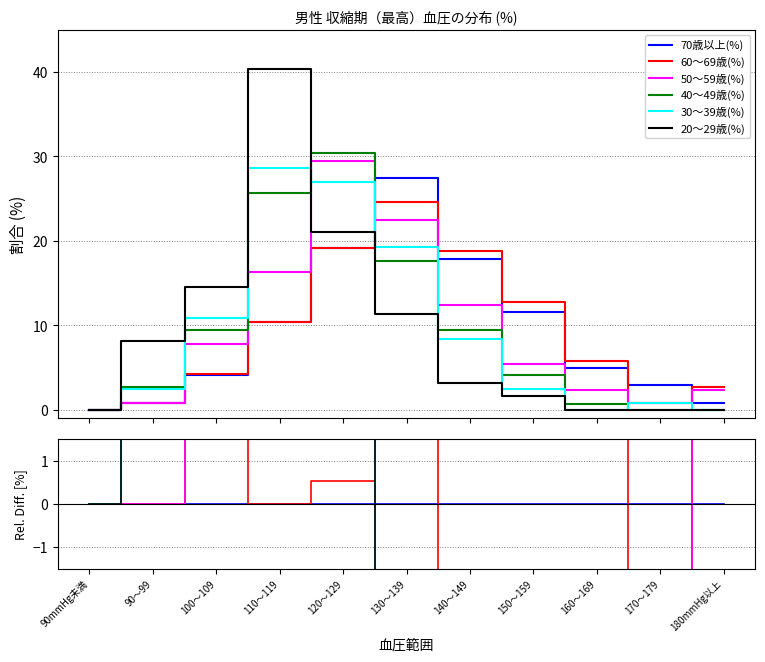

Is this an area chart (filled region under the line)?

No